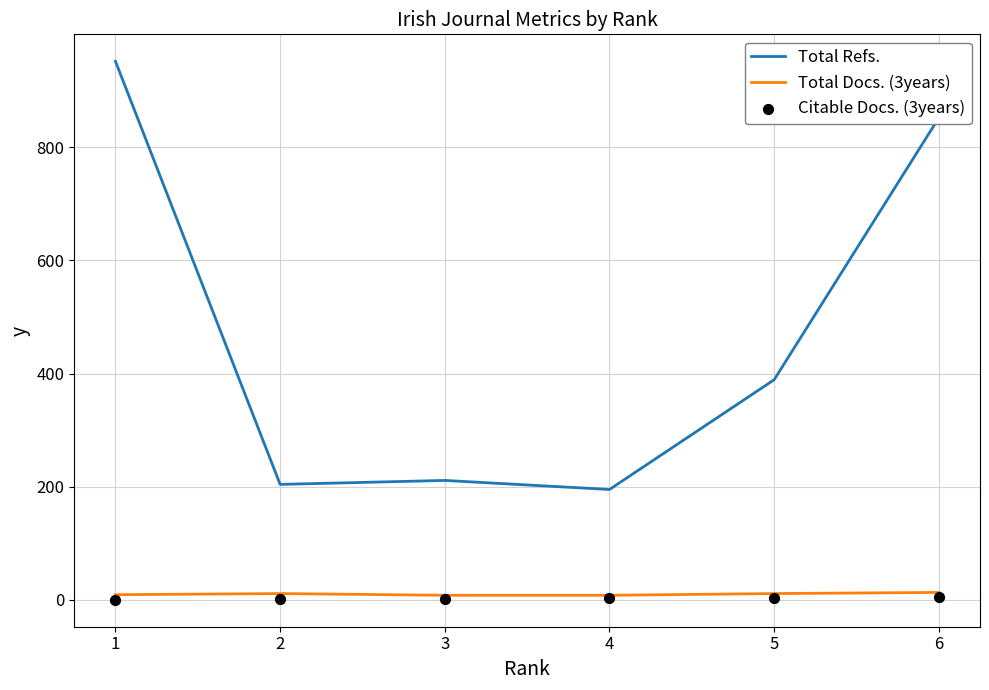

Which series reaches the maximum Y coordinate?

Total Refs.